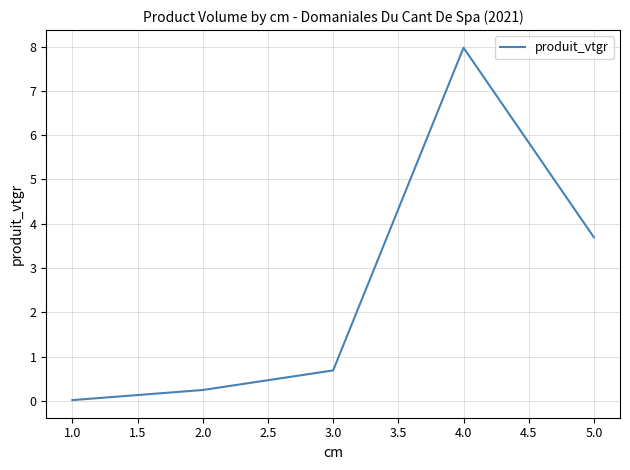

At which category does the data reach its first local peak?

4.0